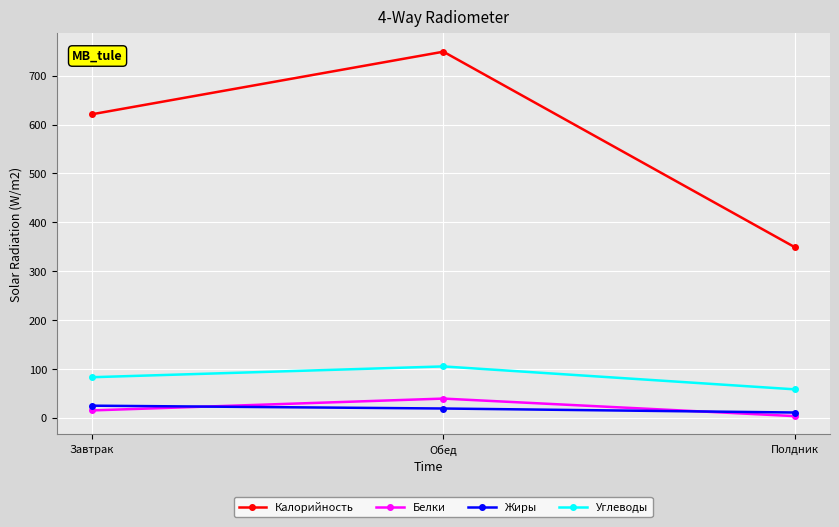

How many lines are shown in the chart?

4